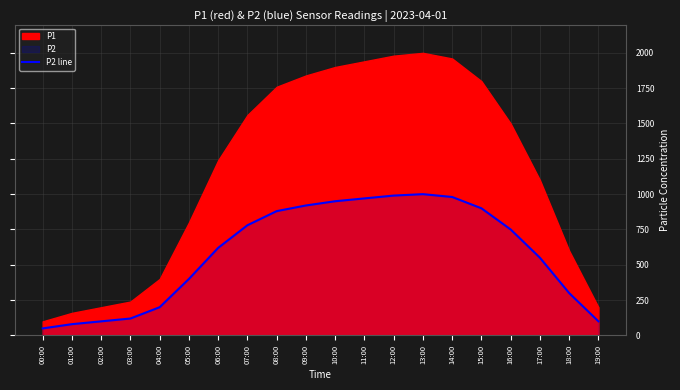

Does the chart display data point markers on the line(s)?

No